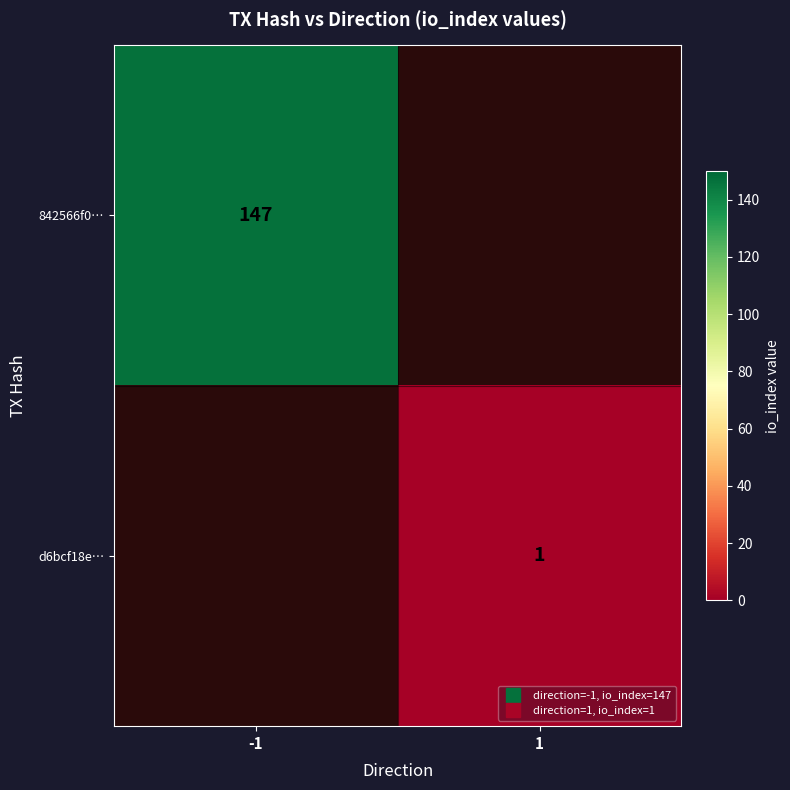

At 1, list the series in order from largest to smallest.

842566f0…, d6bcf18e…